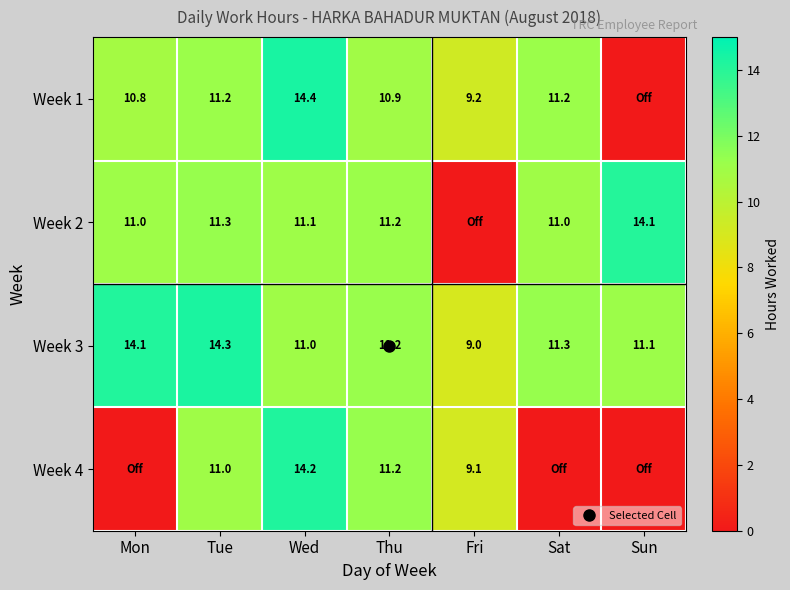

True or false: Week 4 has a value of 9.2 at Sat.

False